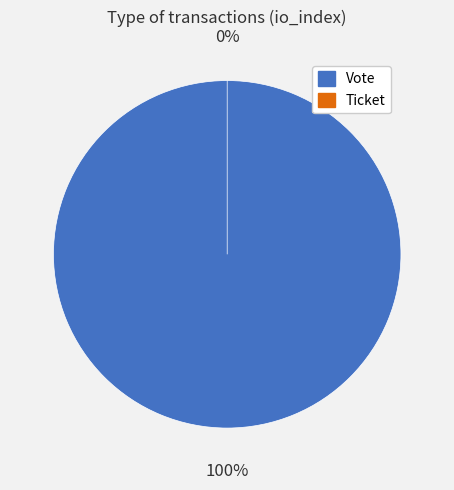

Between Ticket and Vote, which is larger?

Vote